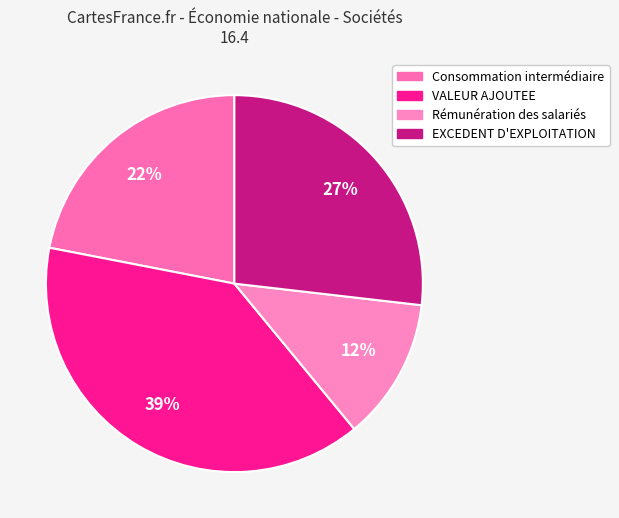

What is the largest slice in the pie chart?

VALEUR AJOUTEE